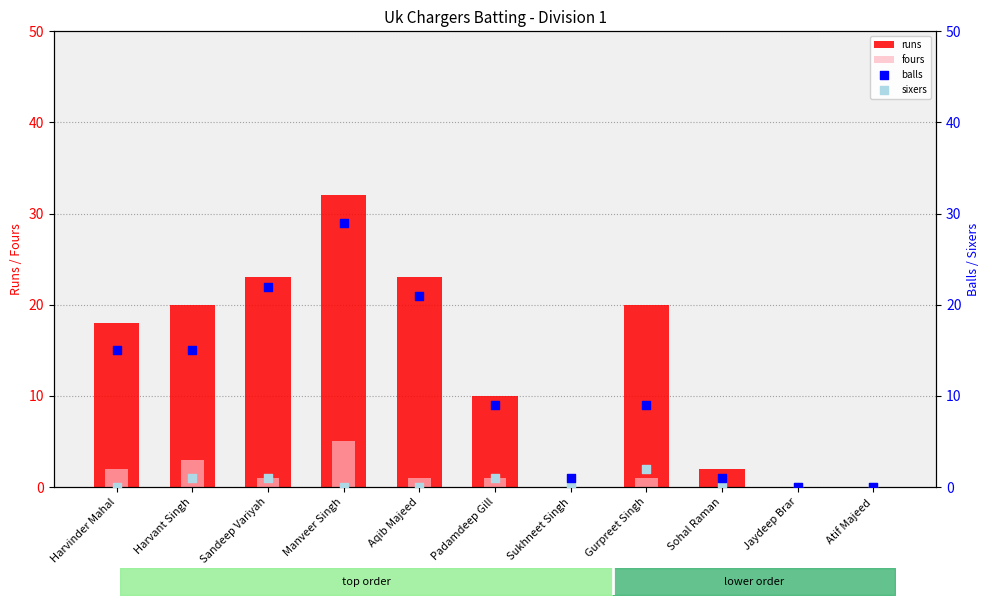

What is the total value across all series at Aqib Majeed?

45